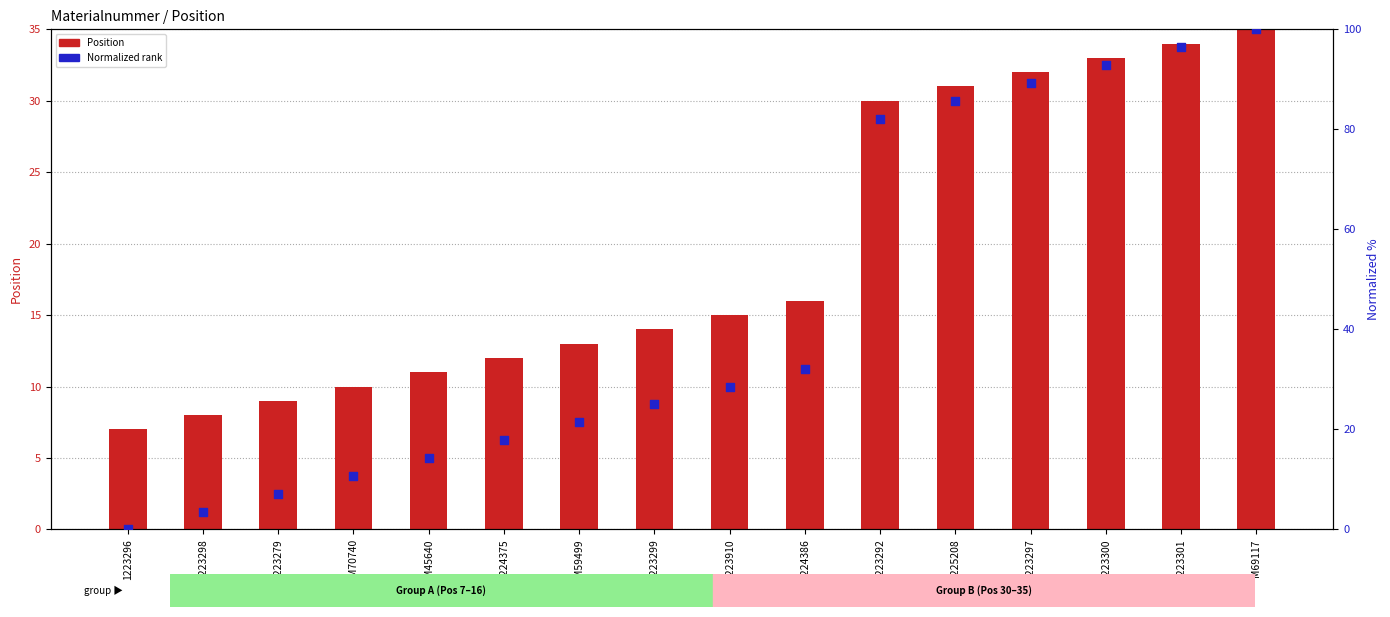

At which category is the sum across all series the highest?

M69117